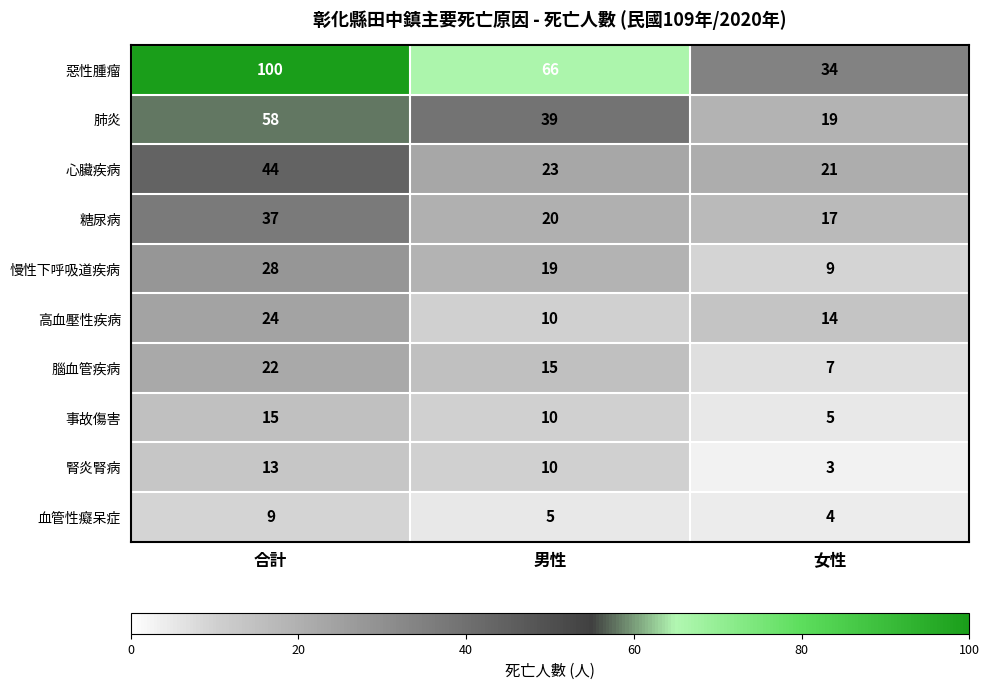

Which label corresponds to the smallest value in the chart?

女性